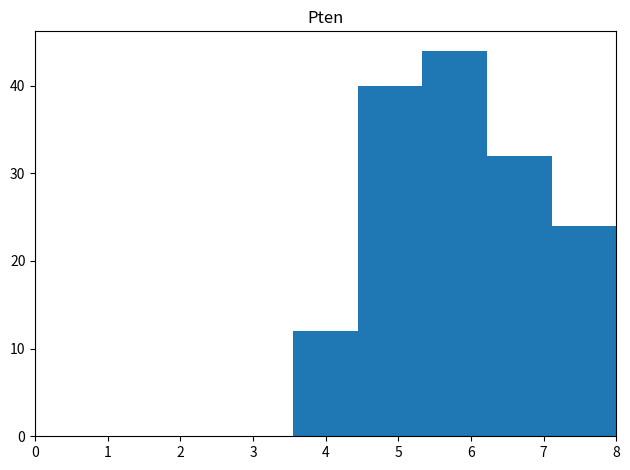

Which range on the x-axis has the tallest bar?

5.3 to 6.2